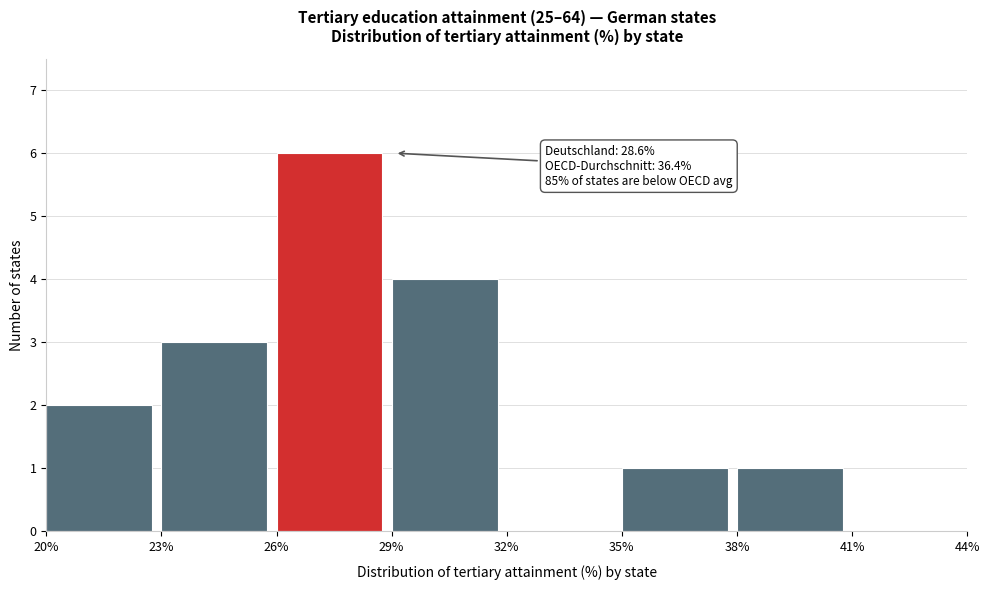

Which range on the x-axis has the tallest bar?

26% to 29%